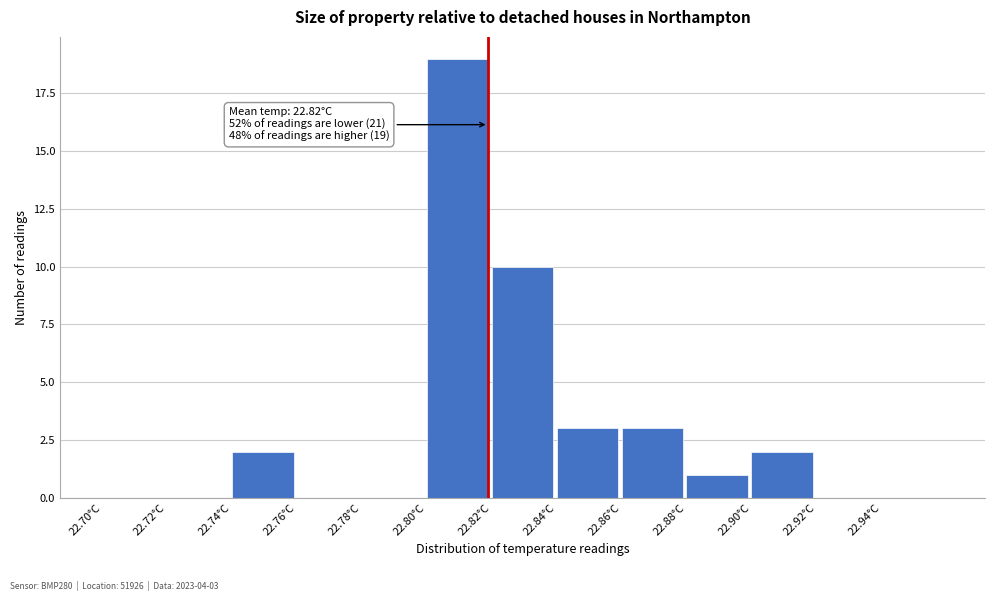

Over which range of the x-axis is the bar tallest?

22.80 to 22.82